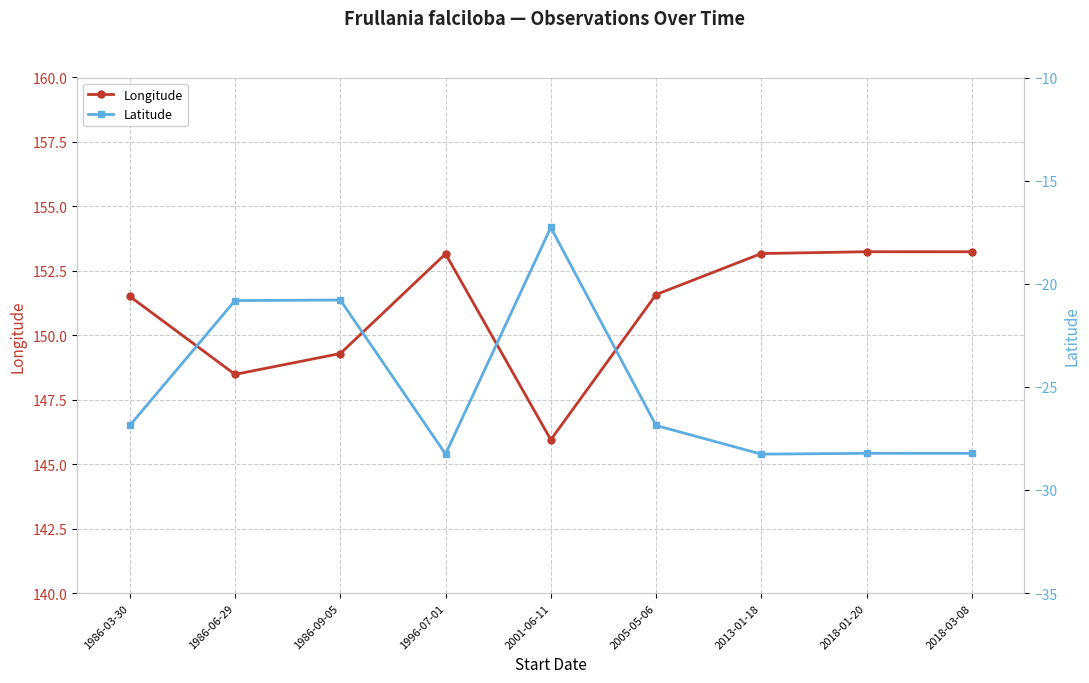

Rank the categories by Longitude value from highest to lowest.

2018-01-20, 2018-03-08, 2013-01-18, 1996-07-01, 2005-05-06, 1986-03-30, 1986-09-05, 1986-06-29, 2001-06-11